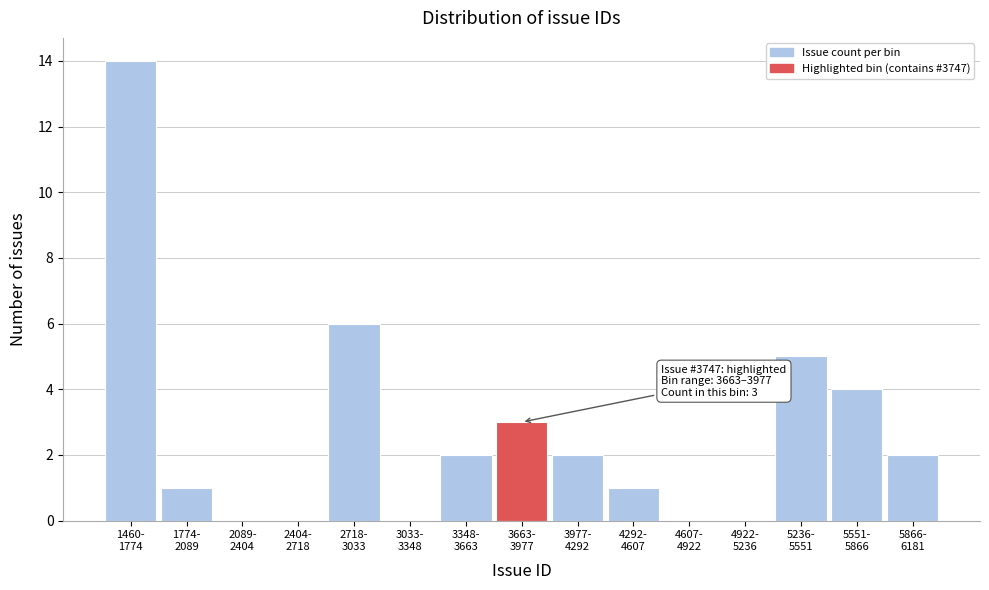

What is the sum of all values?

40